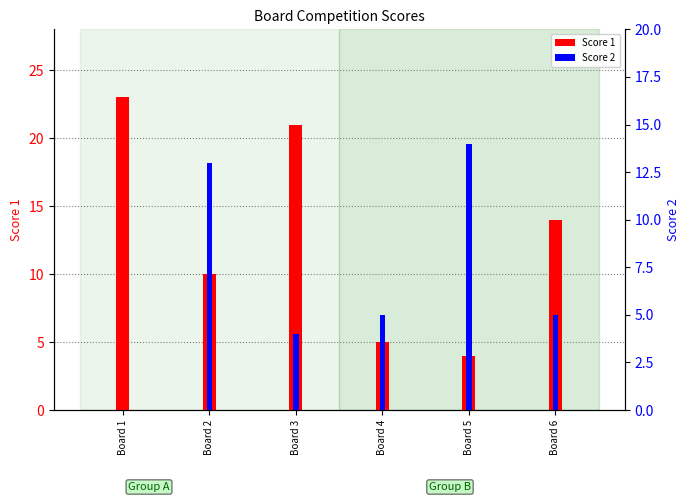

How many values in the Score 1 series exceed 14?

2